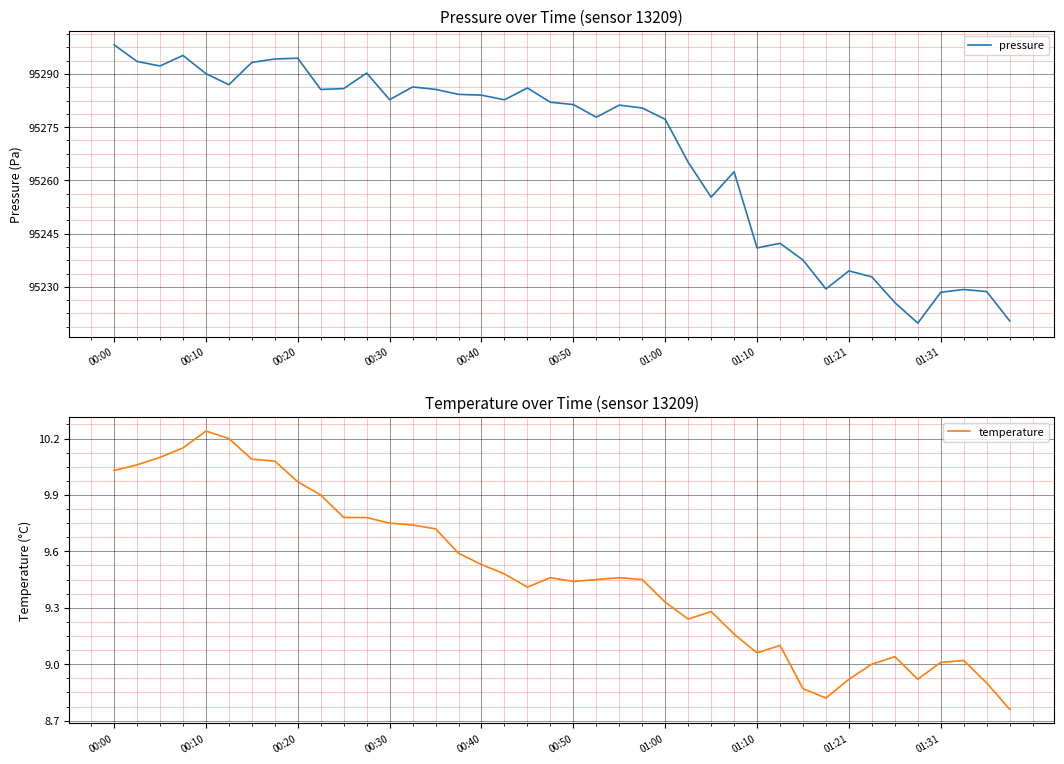

What is the sum of the temperature values at 38 and 19?

18.4